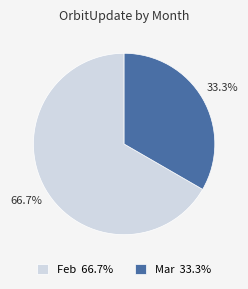

Between Mar and Feb, which is larger?

Feb